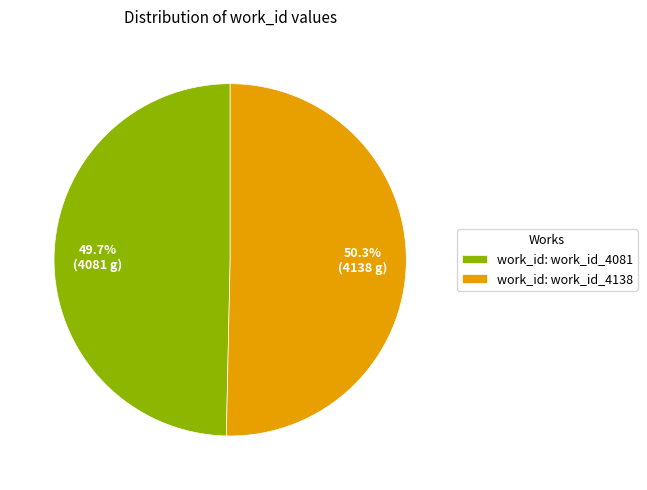

Between work_id: work_id_4081 and work_id: work_id_4138, which is larger?

work_id: work_id_4138